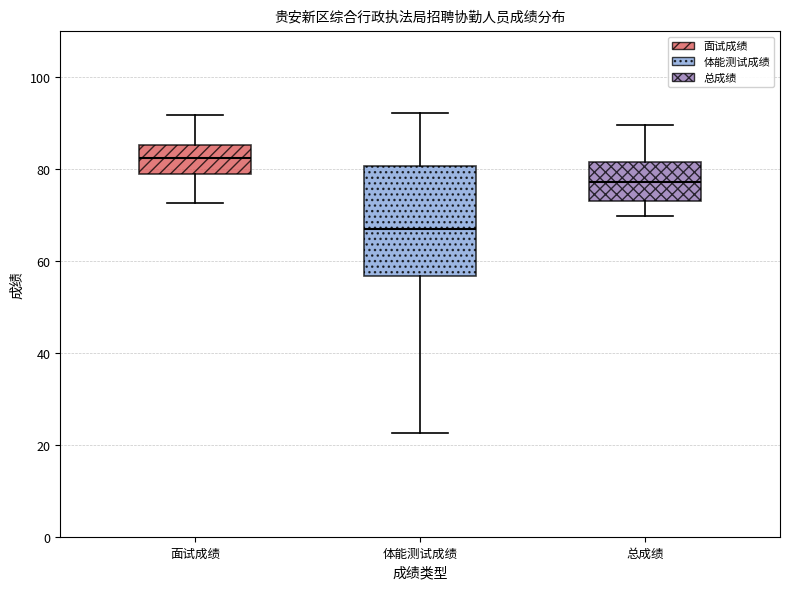

Where does the upper whisker of the box for 面试成绩 end on the y-axis? The values are not printed on the chart, so give them approximately, as read against the axis.

92